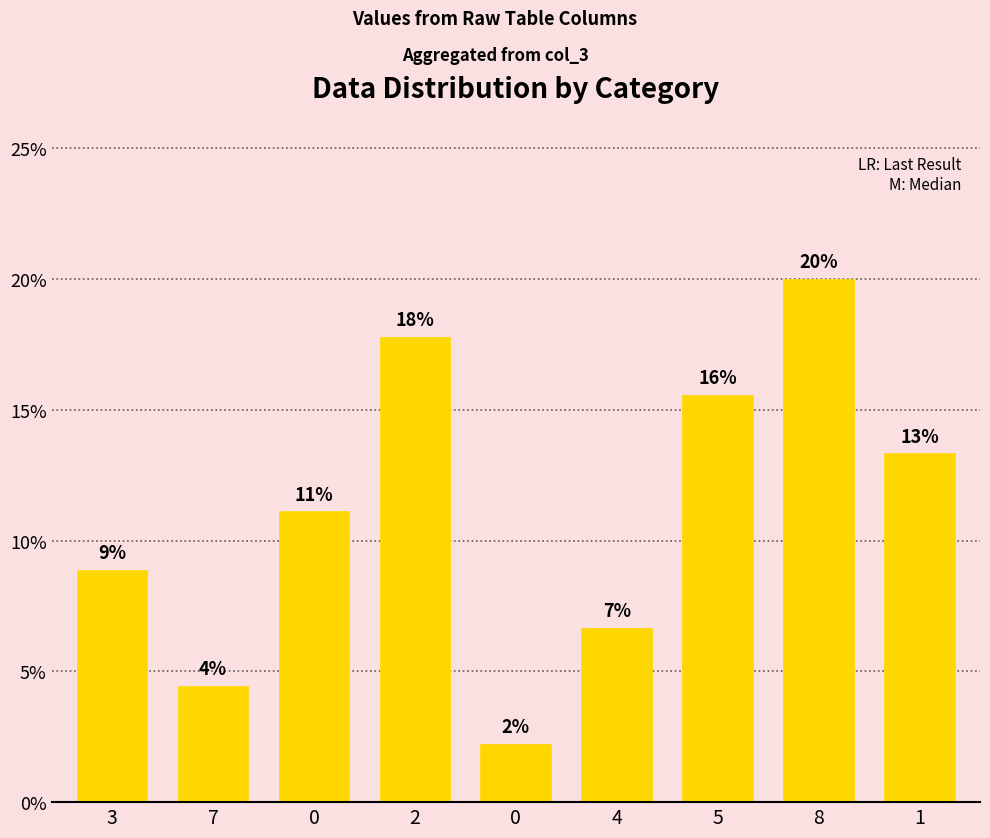

What is the value of the 9th bar from the left?

13.3